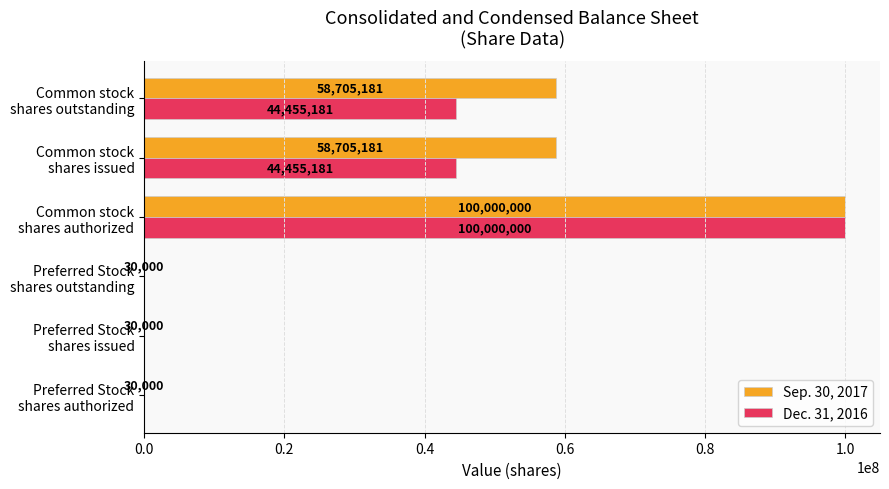

Which series has the largest total across all categories?

Sep. 30, 2017